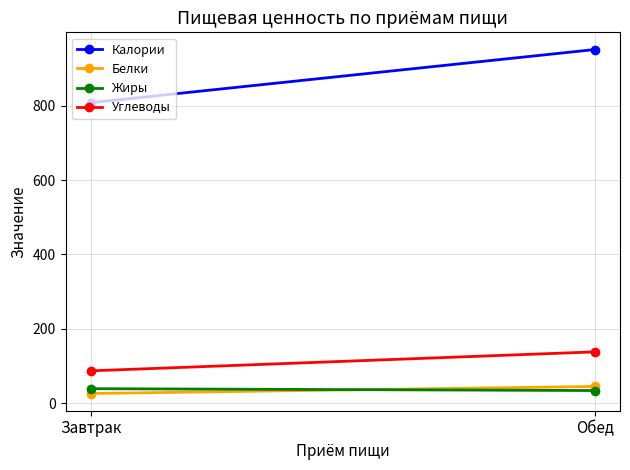

What is the total value across all series at Обед?

1168